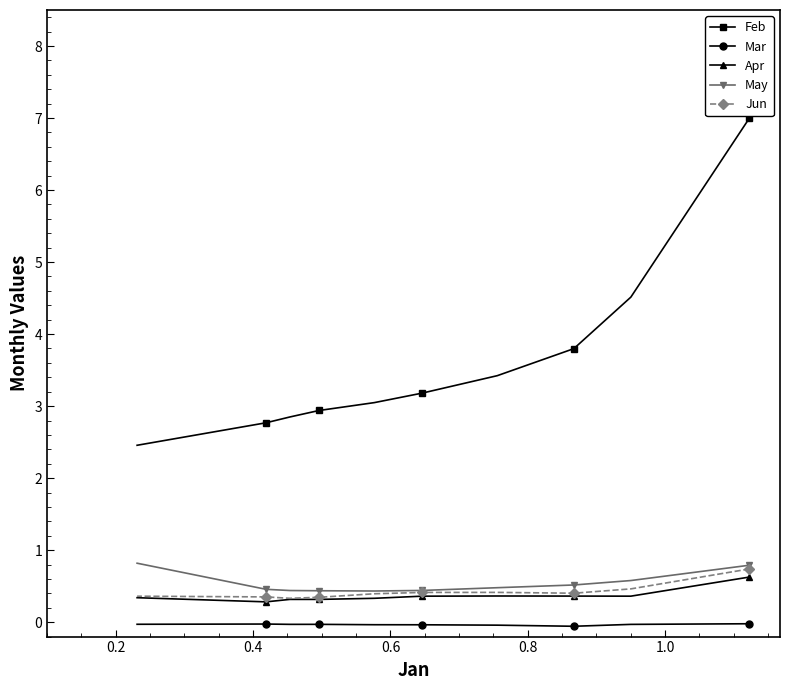

How many lines are shown in the chart?

5